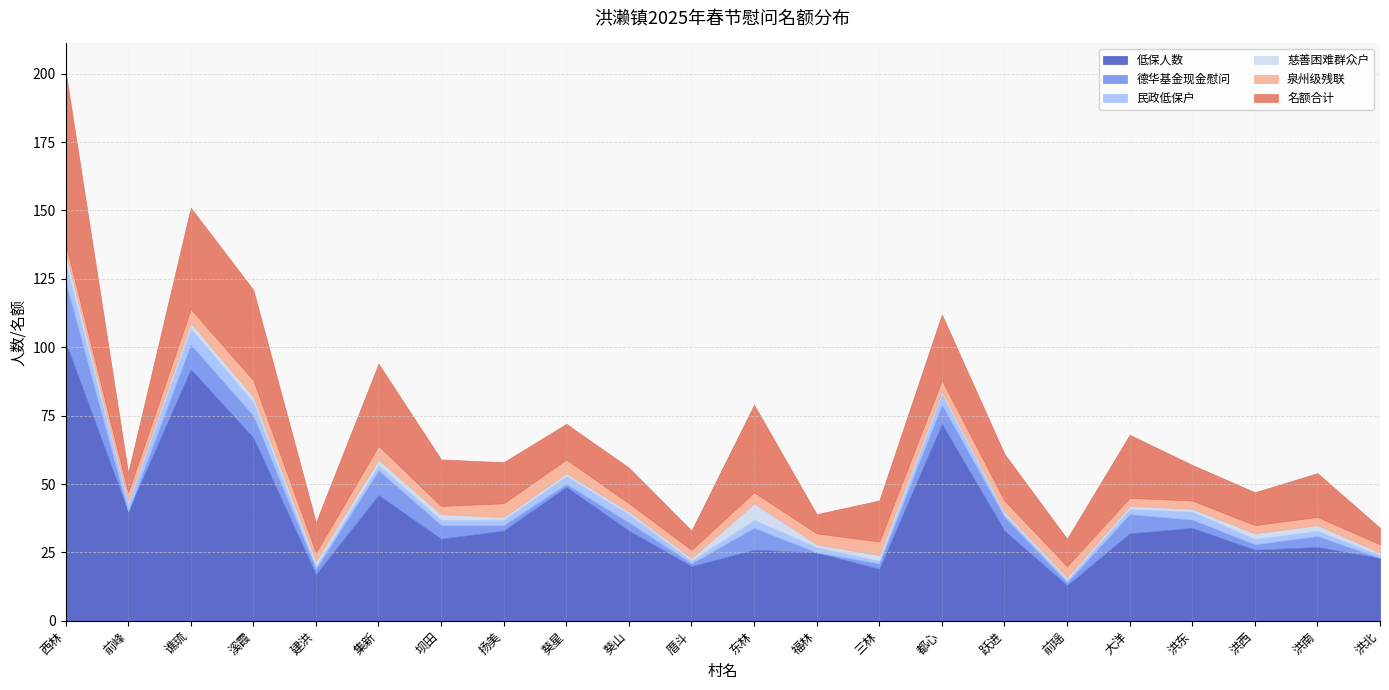

Reading left to right, transcribe all the data shown in this chart.

低保人数: 102	40	92	67	17	46	30	33	49	33	20	26	25	19	72	33	13	32	34	26	27	23
德华基金现金慰问: 22	0	9	8	2	9	5	2	1	3	1	8	0	2	7	5	1	7	3	2	4	0
民政低保户: 7	3	6	5	1	2	2	2	3	3	1	3	2	1	4	1	1	2	3	2	2	1
慈善困难群众户: 4	1	2	2	2	2	2	1	1	1	1	6	1	2	1	1	1	1	1	2	2	1
泉州级残联: 3	3	5	6	3	5	3	5	5	3	3	4	4	5	4	4	4	3	3	3	3	3
名额合计: 63	7	37	33	11	30	17	15	13	13	7	32	7	15	24	17	10	23	13	12	16	6